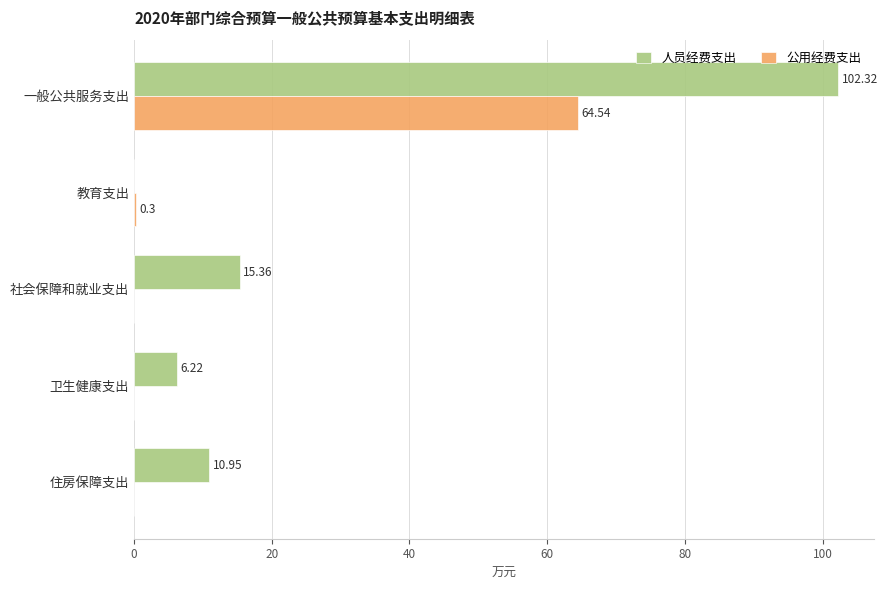

Is the value of 公用经费支出 at 一般公共服务支出 greater than the value of 人员经费支出 at 一般公共服务支出?

No